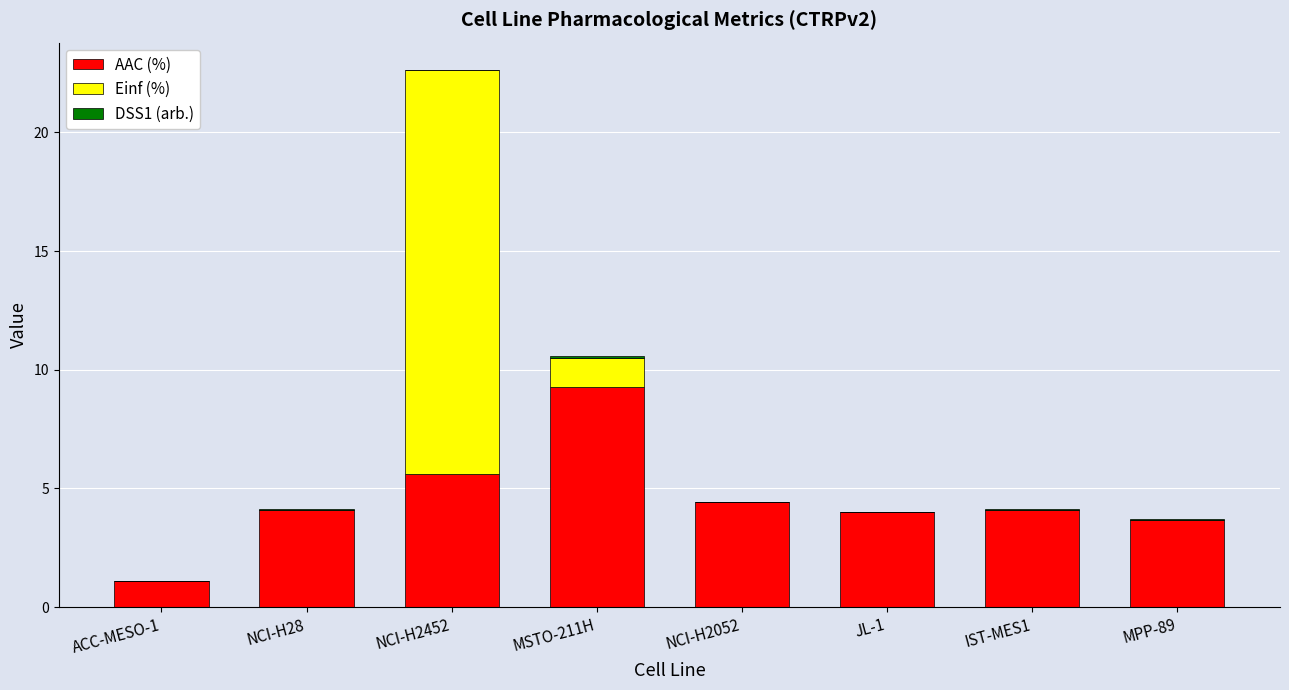

At which category is the sum across all series the highest?

NCI-H2452